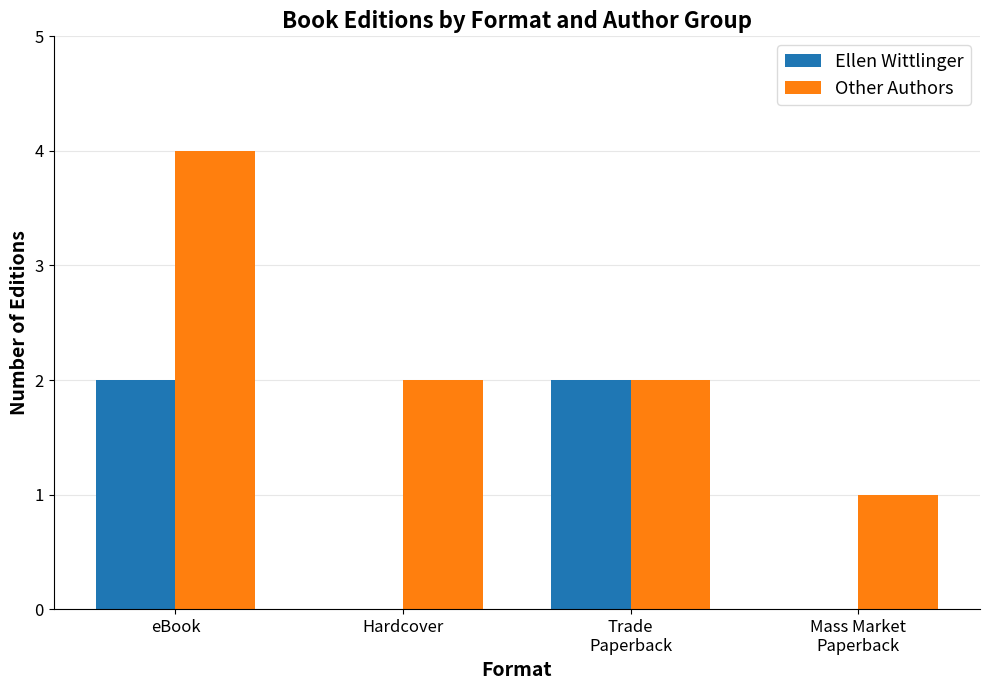

What is the sum of the Other Authors values at Hardcover and eBook?

6